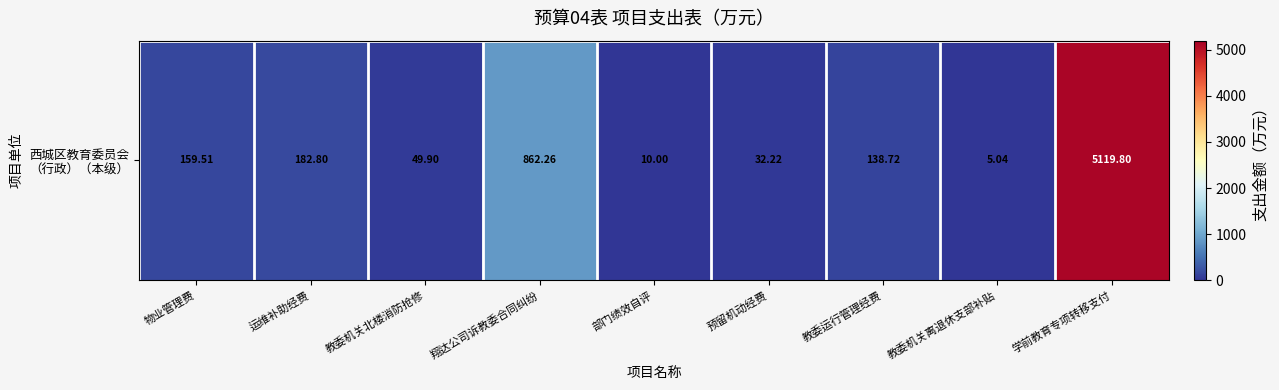

Is it true that the value at 教委运行管理经费 is 138.7?

True